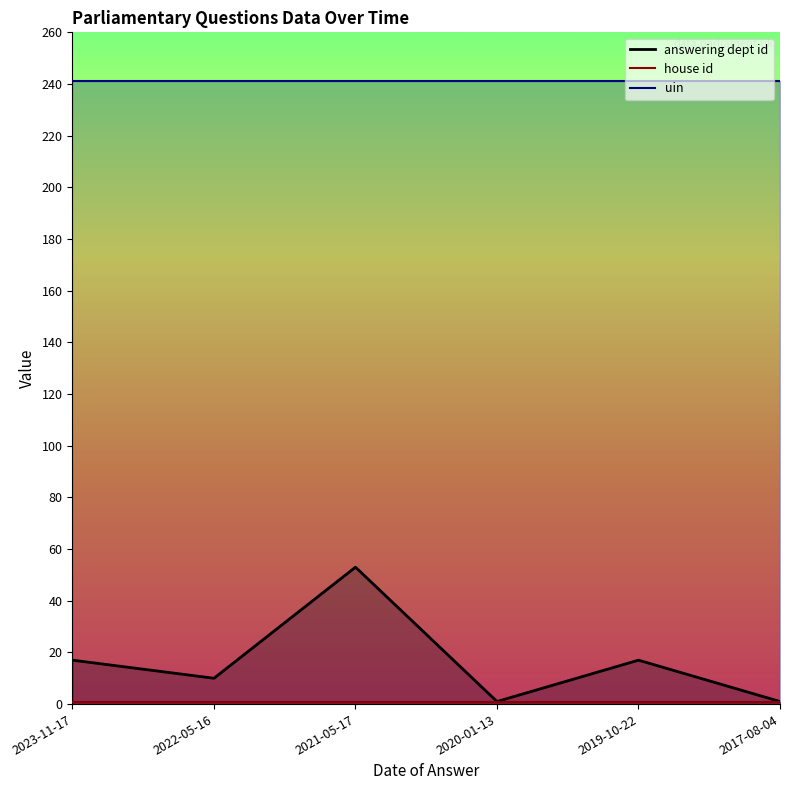

Which label corresponds to the smallest value in the chart?

2020-01-13